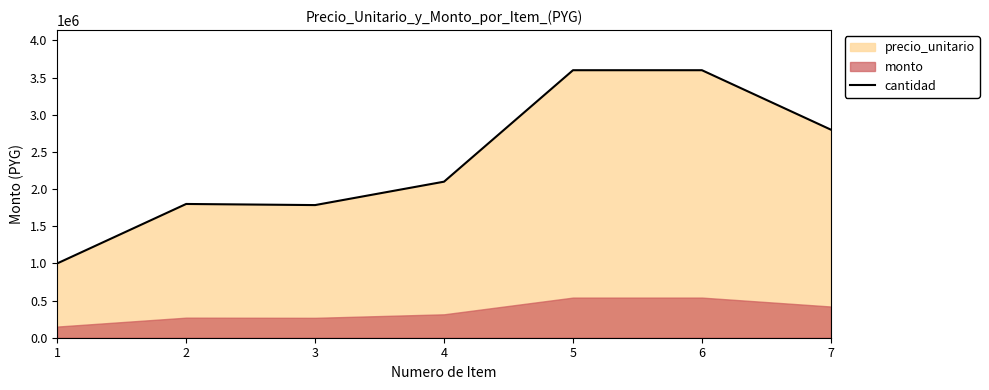

Does the chart display data point markers on the line(s)?

No